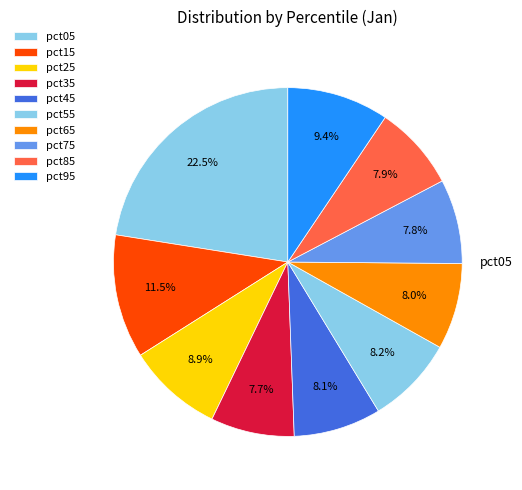

How many slices are in this pie chart?

10